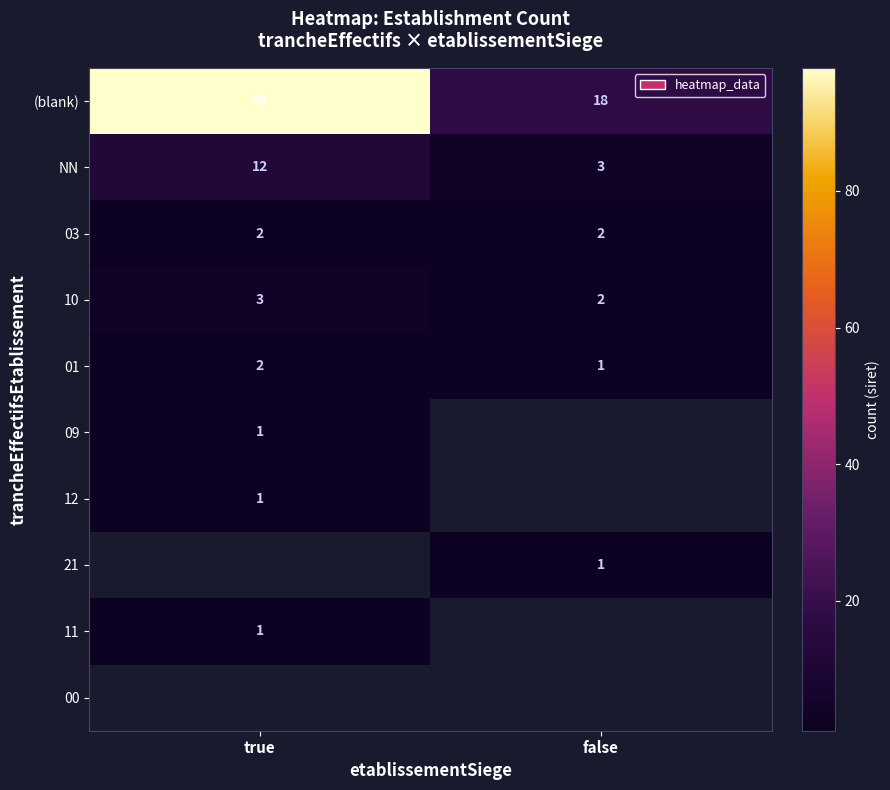

The value of (blank) at false is 18. True or false?

True